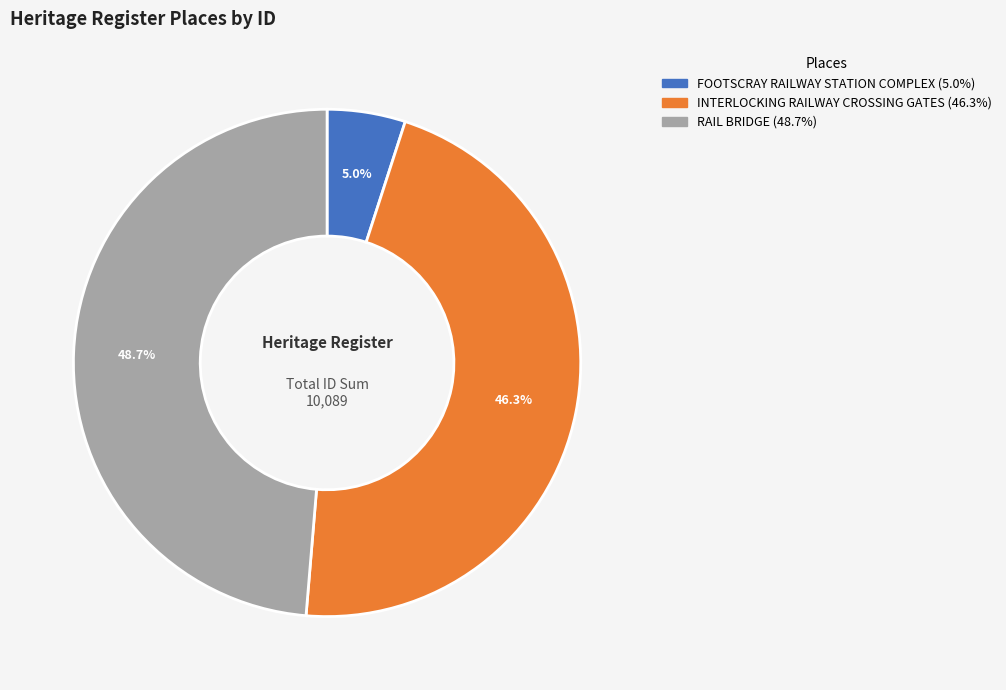

What percentage is the INTERLOCKING RAILWAY CROSSING GATES slice, to the nearest percent?

46%